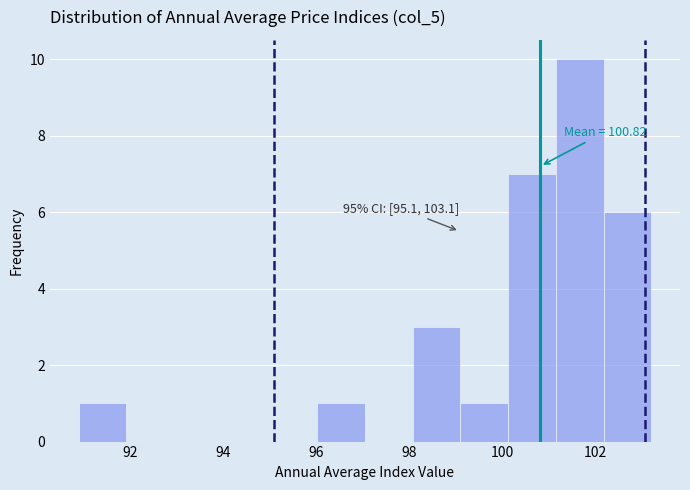

Which range on the x-axis has the tallest bar?

101.2 to 102.2